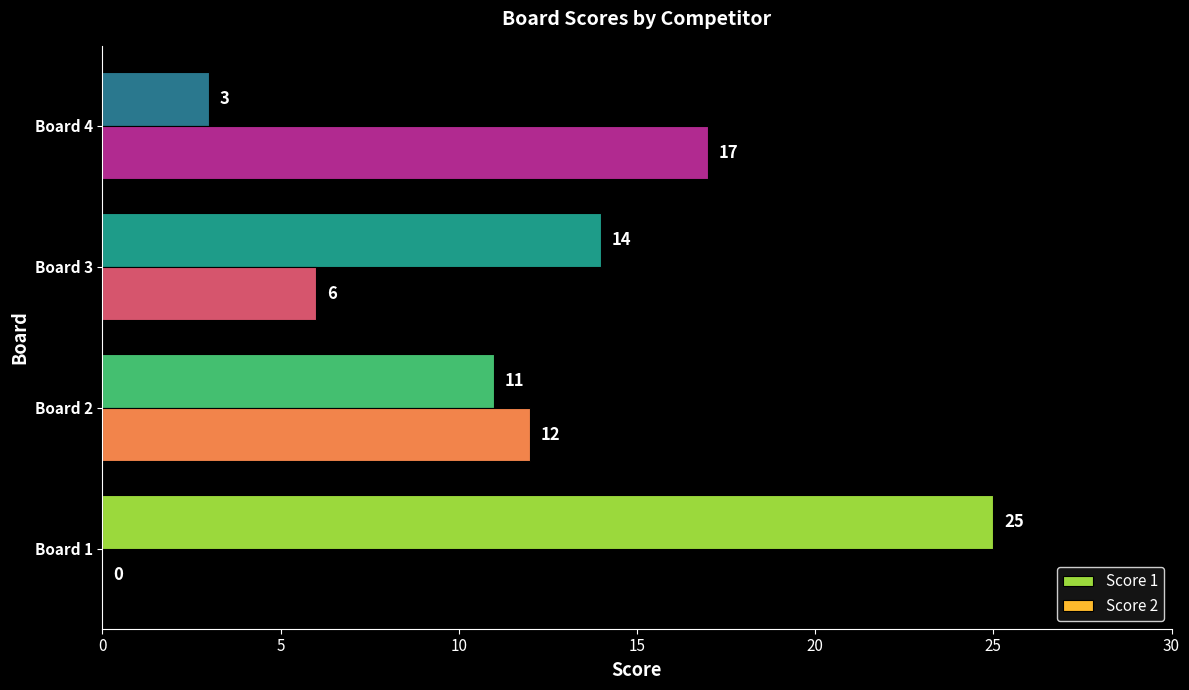

True or false: Score 1 has a value of 7 at Board 2.

False